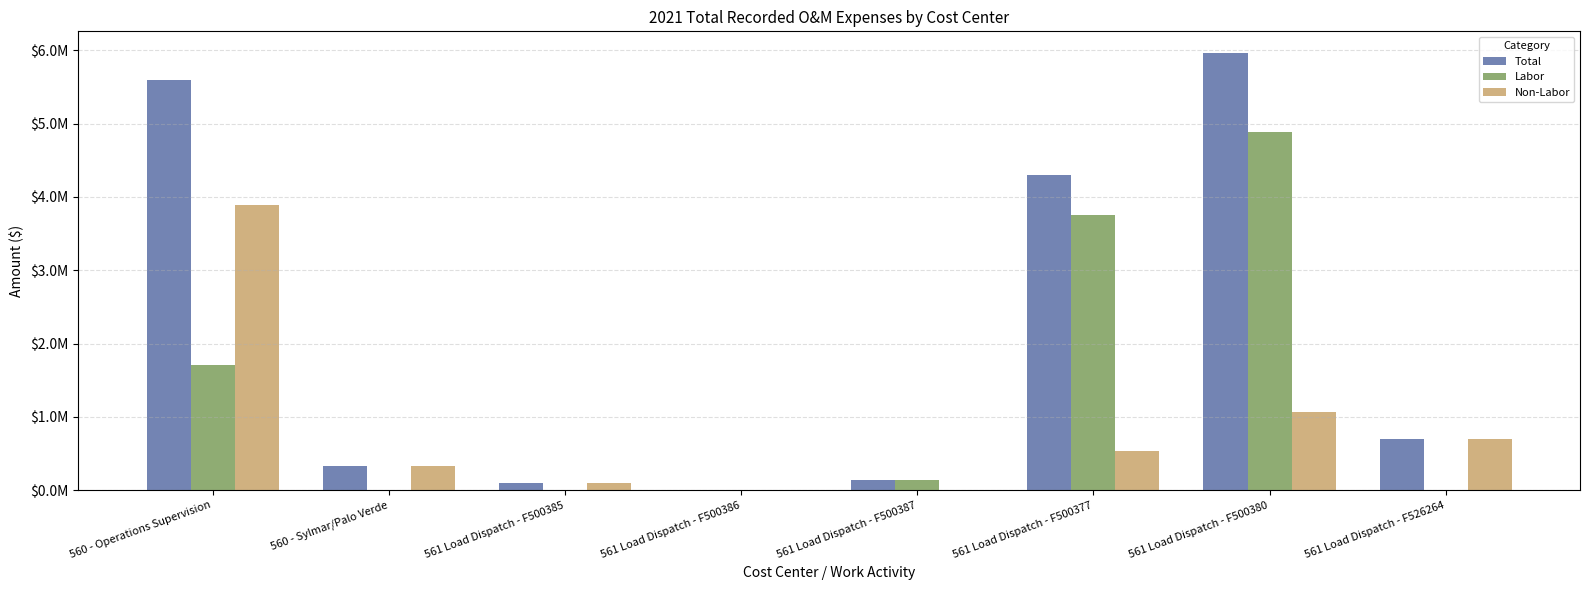

What is the label of the 8th bar from the right?

560 - Operations Supervision